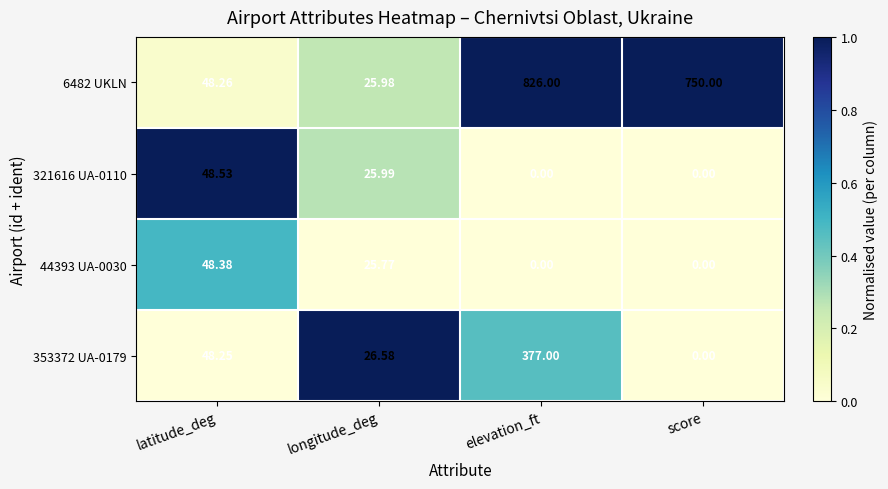

At which label is 353372 UA-0179 closest to 188?

latitude_deg